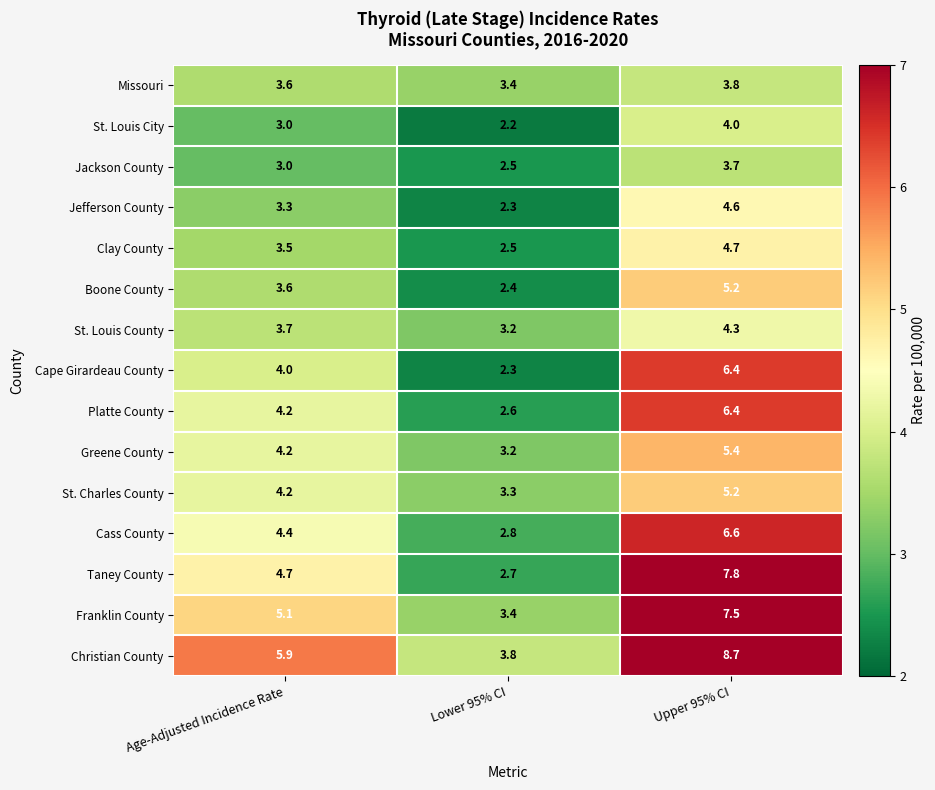

Rank the categories by Cape Girardeau County value from lowest to highest.

Lower 95% CI, Age-Adjusted Incidence Rate, Upper 95% CI